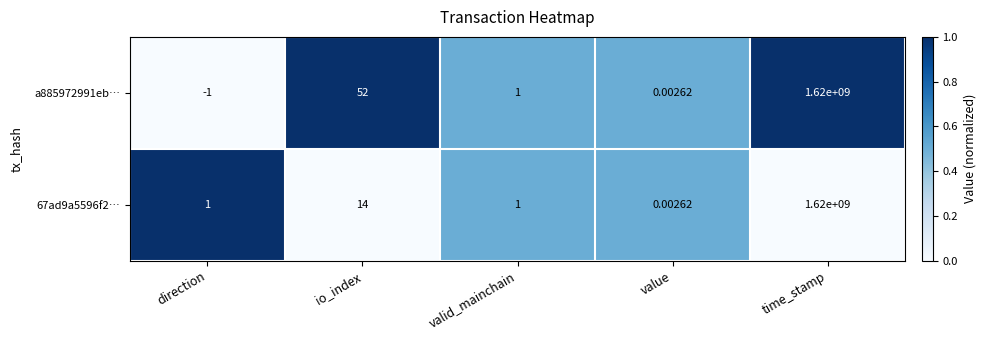

At direction, list the series in order from smallest to largest.

a885972991eb…, 67ad9a5596f2…